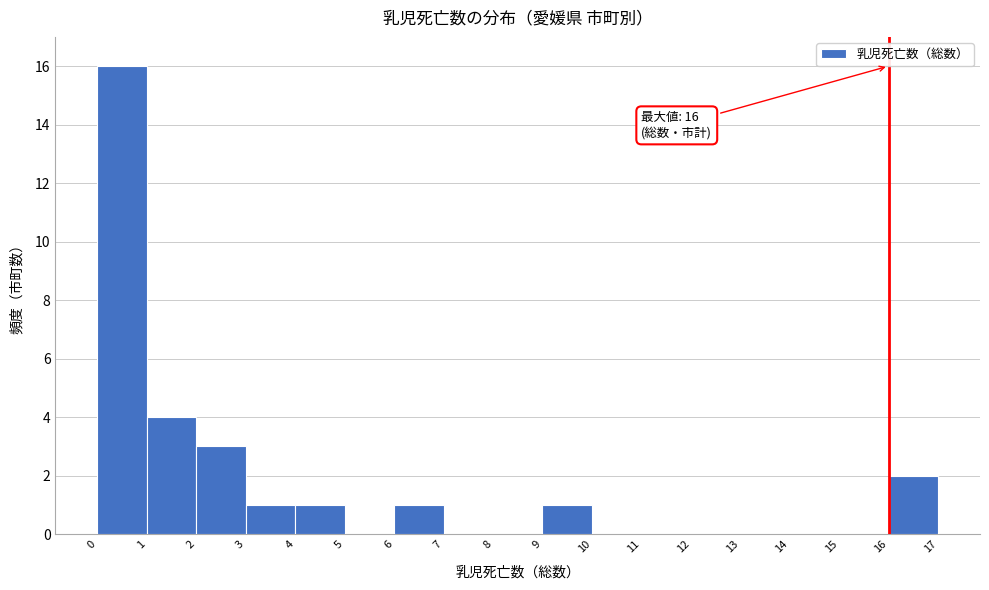

Over which range of the x-axis is the bar tallest?

0 to 1